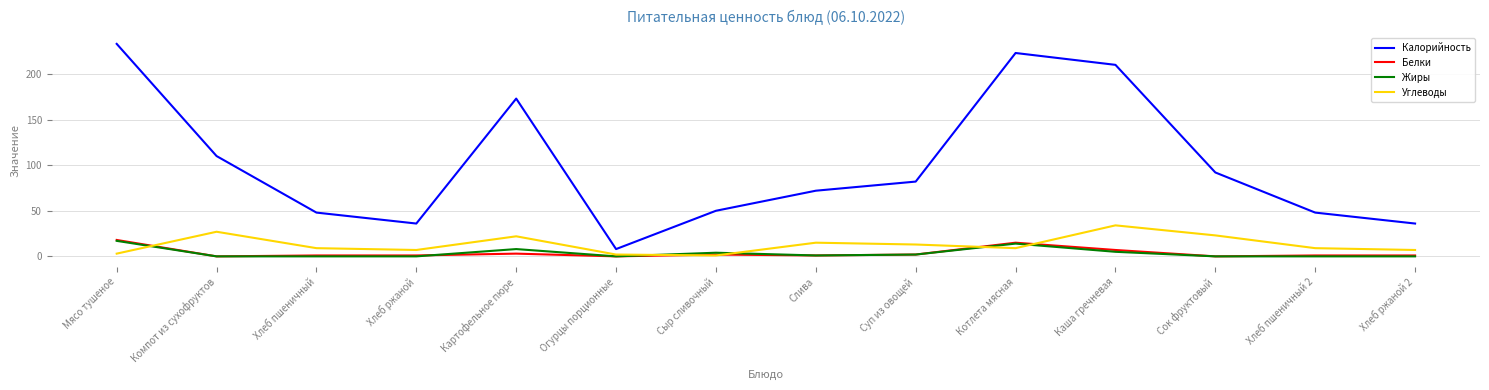

True or false: Калорийность and Белки intersect in this chart.

False